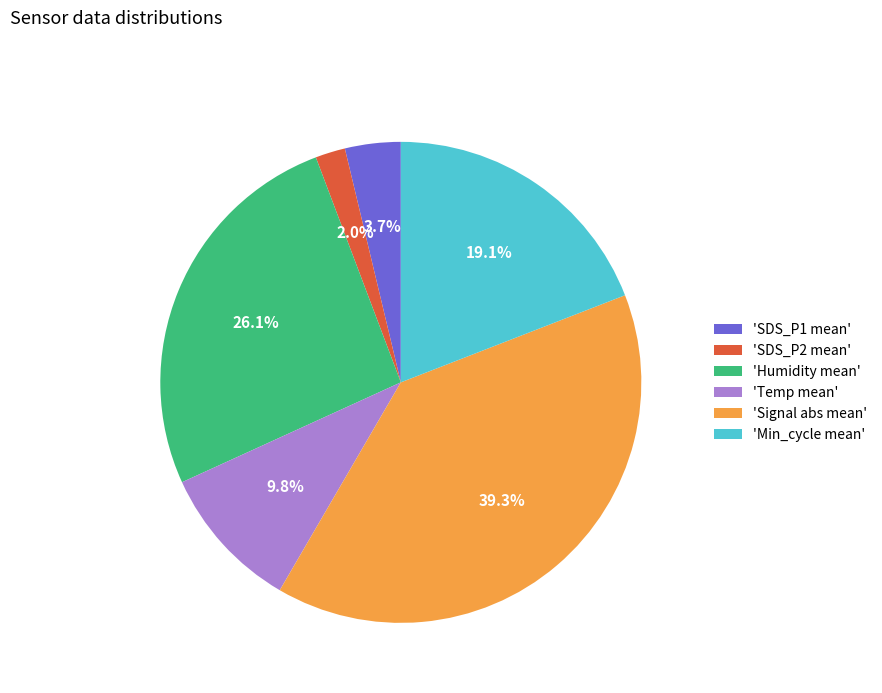

Rank the categories by value from highest to lowest.

'Signal abs mean', 'Humidity mean', 'Min_cycle mean', 'Temp mean', 'SDS_P1 mean', 'SDS_P2 mean'